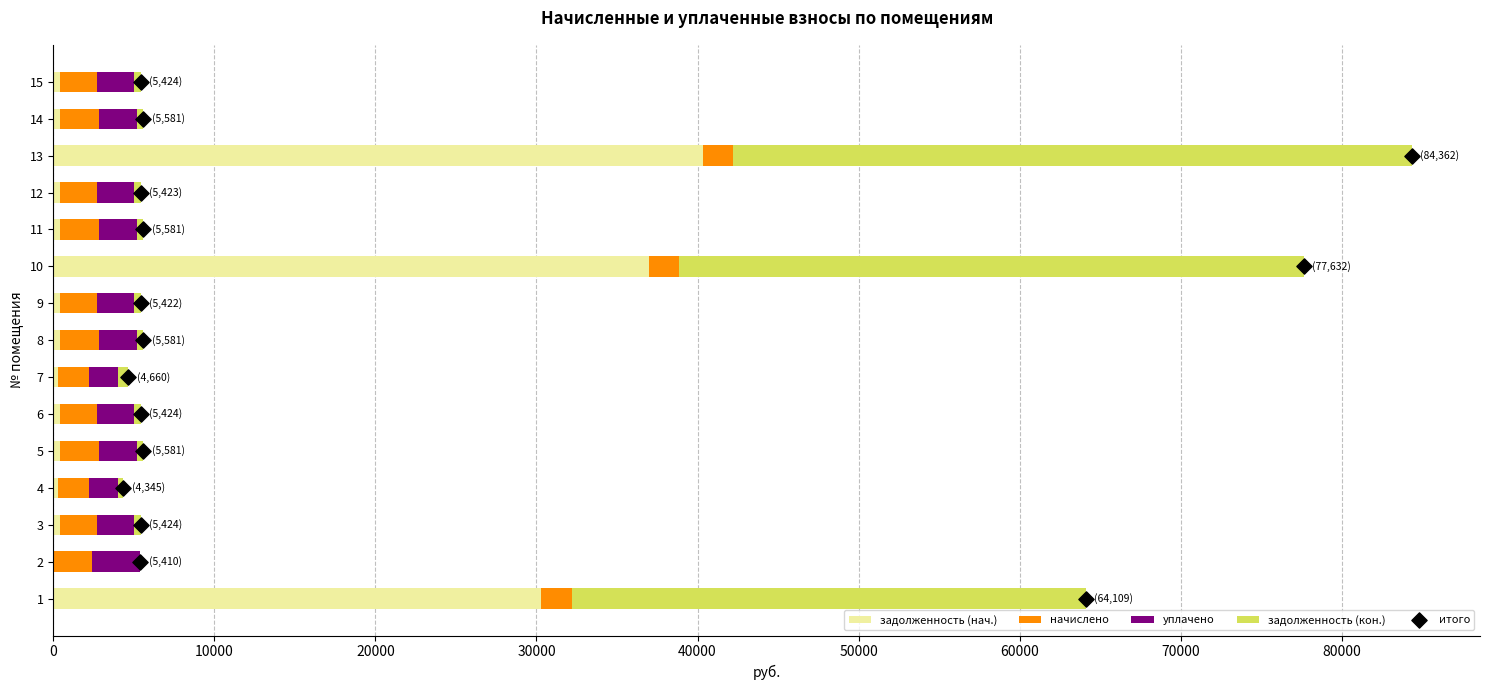

Which series contains the highest Y value?

задолженность (кон.)